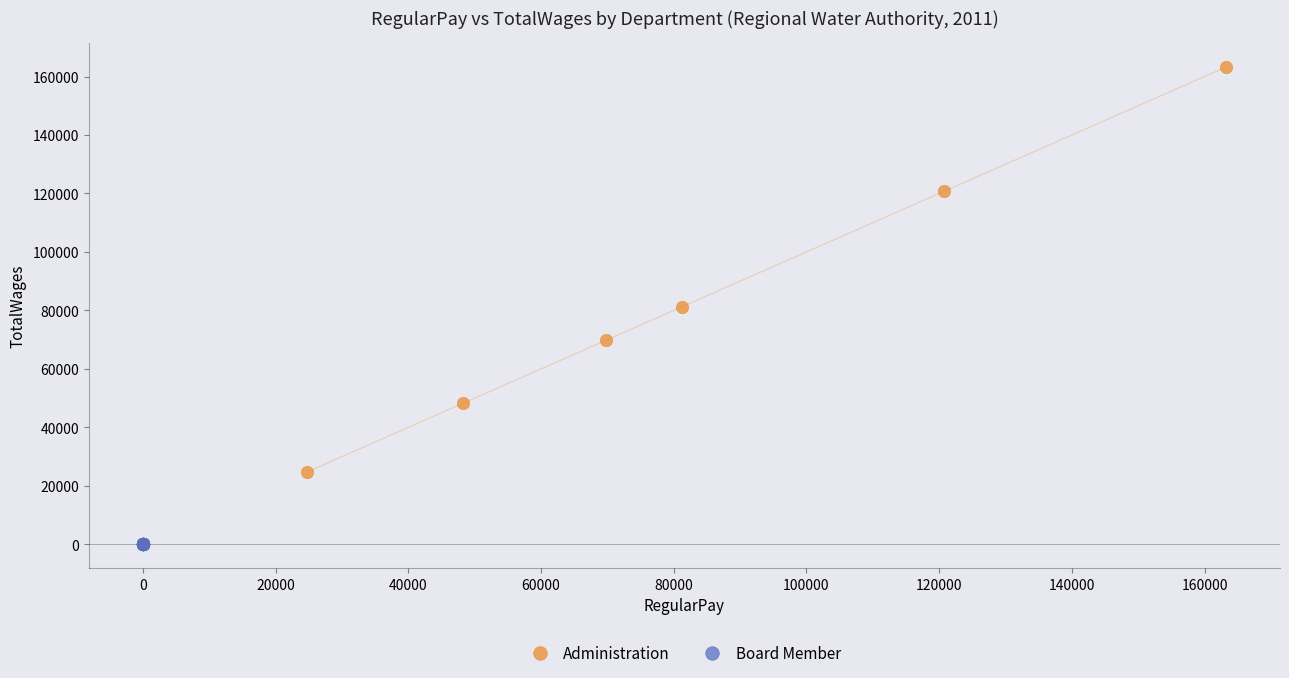

Which series reaches the maximum Y coordinate?

Administration